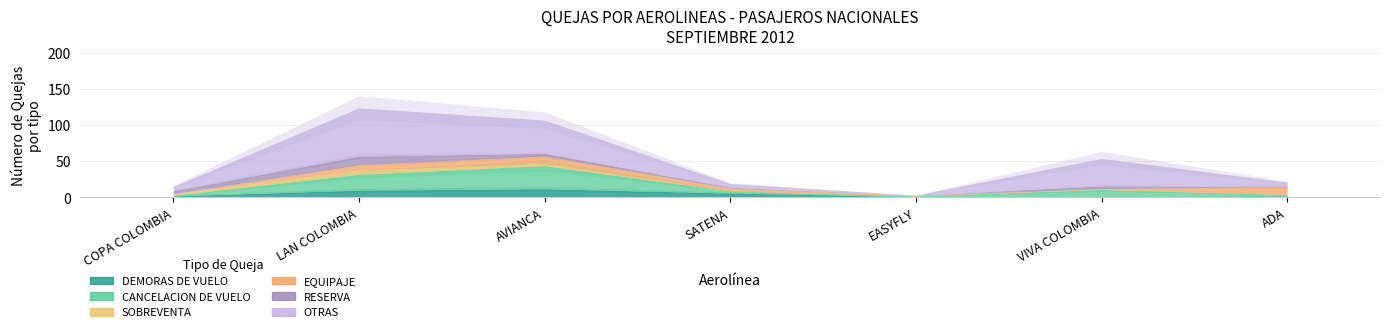

What is the approximate value of SOBREVENTA at AVIANCA?

3